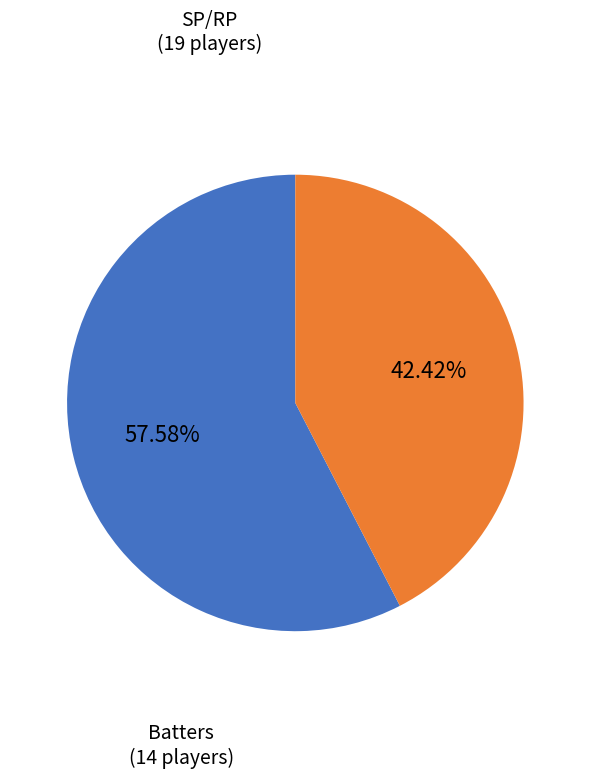

Is there any slice that represents more than half of the pie?

Yes